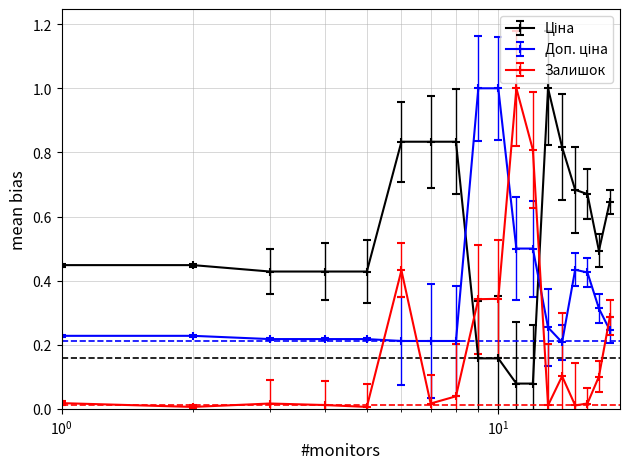

Which series has the largest range (max minus min)?

Залишок